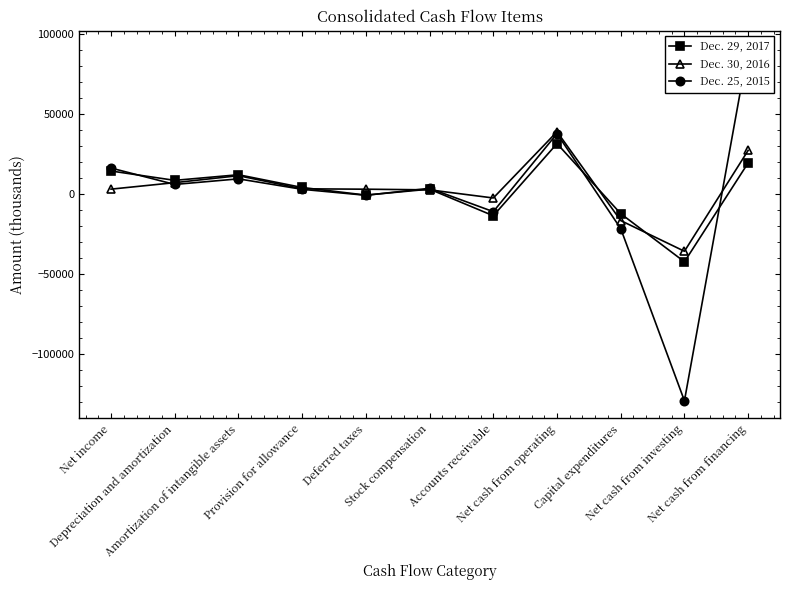

What position from the right is Net income?

11